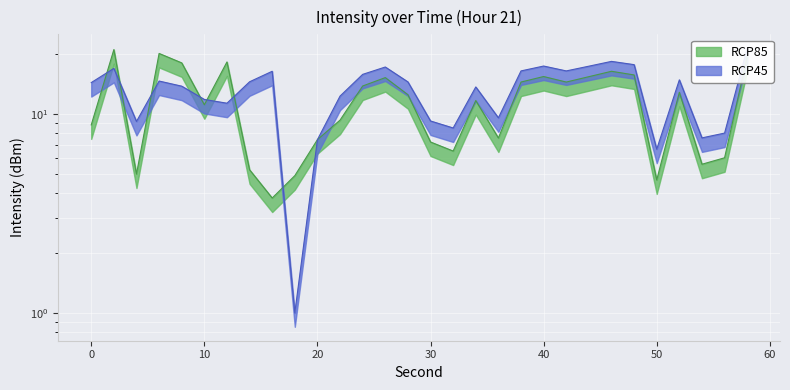

What is the value of the RCP45 point at the 22nd from the left?

16.5